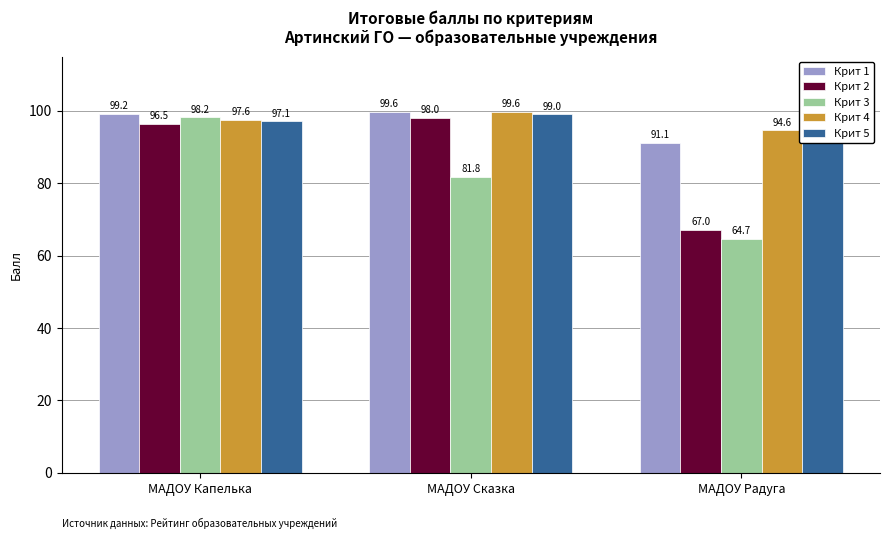

How many data points in Крит 4 are above 97?

2